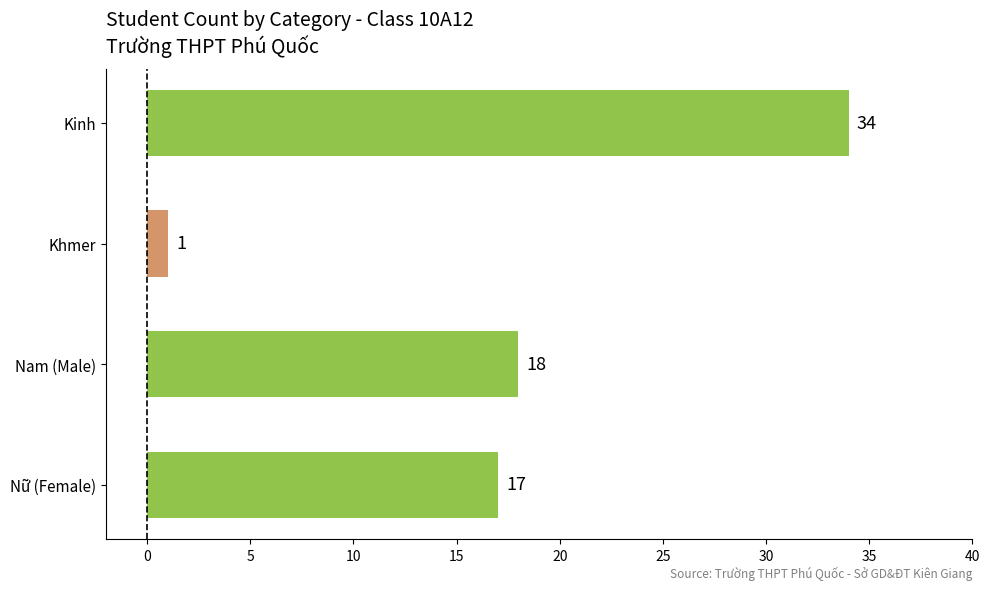

What is the difference between the maximum and minimum values?

33